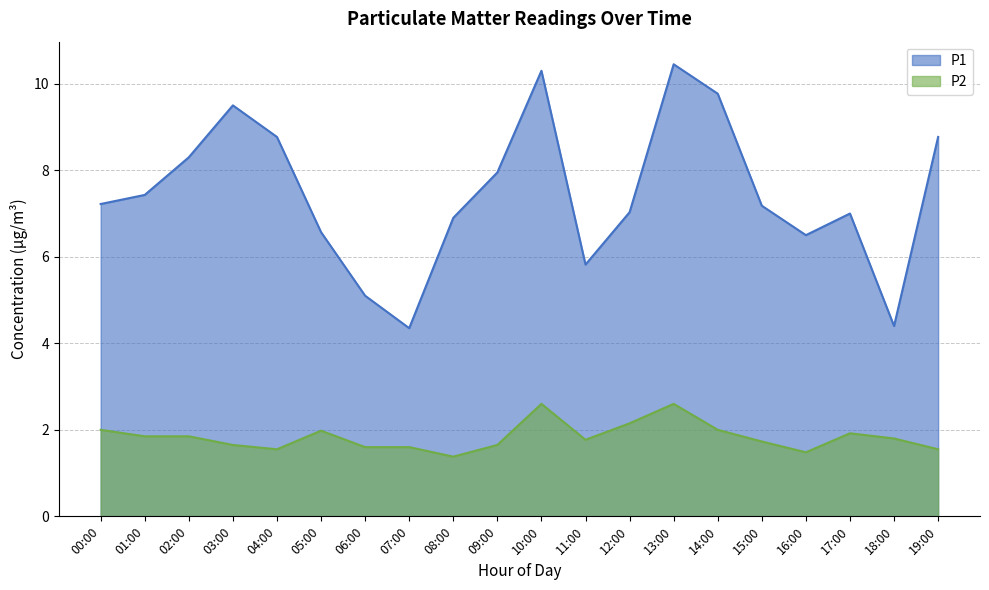

True or false: P1 has a value of 2.8 at 02:00.

False